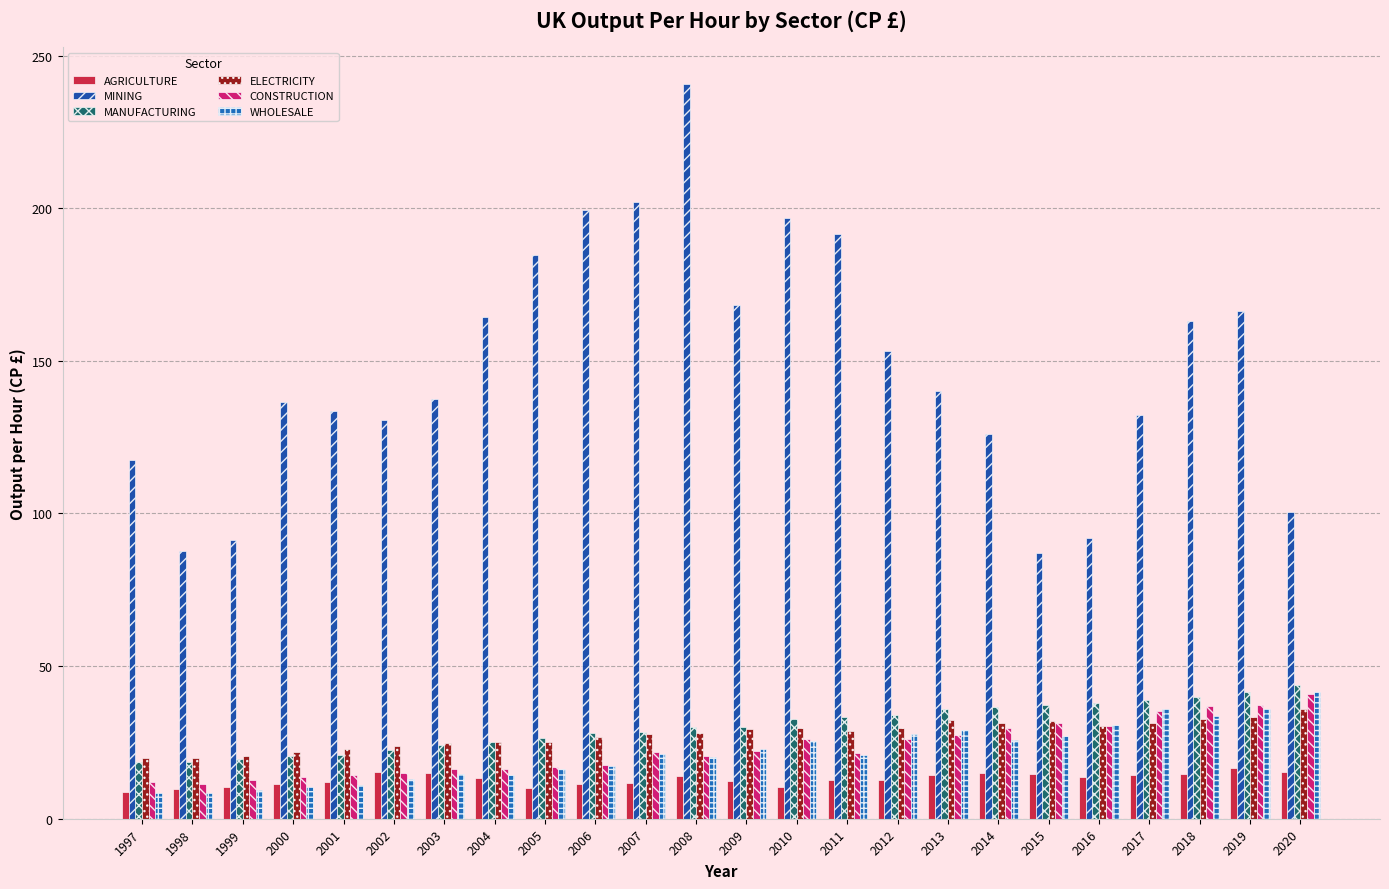

Reading left to right, list all the values displayed in this chart.

AGRICULTURE: 8.9	9.9	10.3	11.4	12.0	15.2	15.0	13.3	9.9	11.5	11.7	14.1	12.3	10.5	12.8	12.8	14.2	15.1	14.7	13.7	14.2	14.7	16.6	15.4
MINING: 117.6	87.6	91.4	136.6	133.7	130.6	137.6	164.5	184.8	199.3	201.9	240.7	168.4	196.7	191.6	153.2	140.2	125.9	87.2	92.1	132.2	162.9	166.3	100.6
MANUFACTURING: 18.6	18.6	19.5	20.5	20.9	22.5	24.3	25.3	26.5	27.9	28.3	30.0	29.9	32.7	33.3	34.0	35.9	36.7	37.4	37.8	39.0	39.8	41.5	43.7
ELECTRICITY: 20.0	20.0	20.6	21.8	22.9	23.7	24.9	25.2	25.2	26.8	27.9	28.2	29.3	29.7	28.8	29.7	32.4	31.4	32.2	30.3	31.3	32.8	33.4	36.0
CONSTRUCTION: 12.1	11.4	12.6	13.6	14.2	15.1	16.2	16.2	16.8	17.7	21.8	20.5	22.1	26.0	21.6	26.3	27.3	29.6	31.3	30.4	35.4	36.9	37.2	40.7
WHOLESALE: 8.3	8.3	9.3	10.3	11.1	12.9	14.8	14.4	16.5	17.4	21.2	20.2	22.8	25.5	20.8	27.7	28.9	25.8	27.0	30.5	35.9	33.5	36.0	41.5